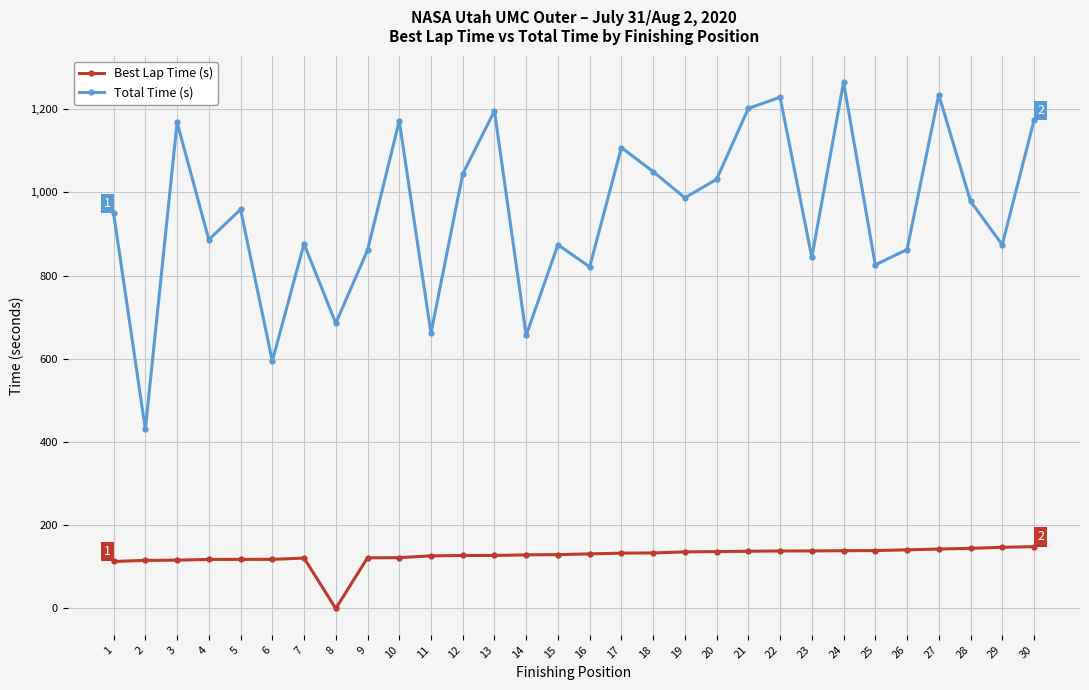

How many values in the Best Lap Time (s) series are below 131?

15